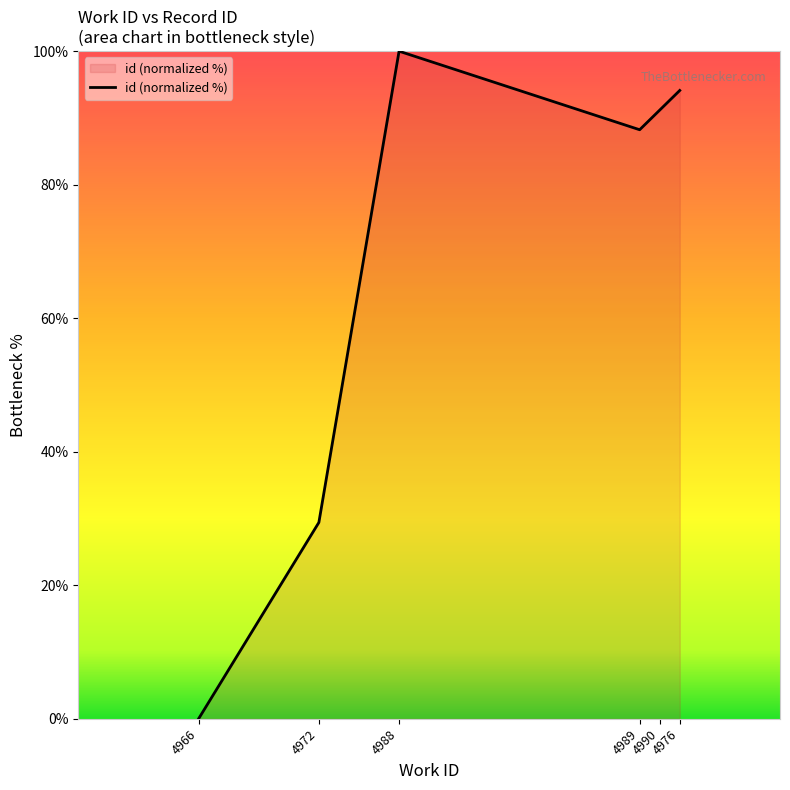

The value at 4988 is 100.0. True or false?

True